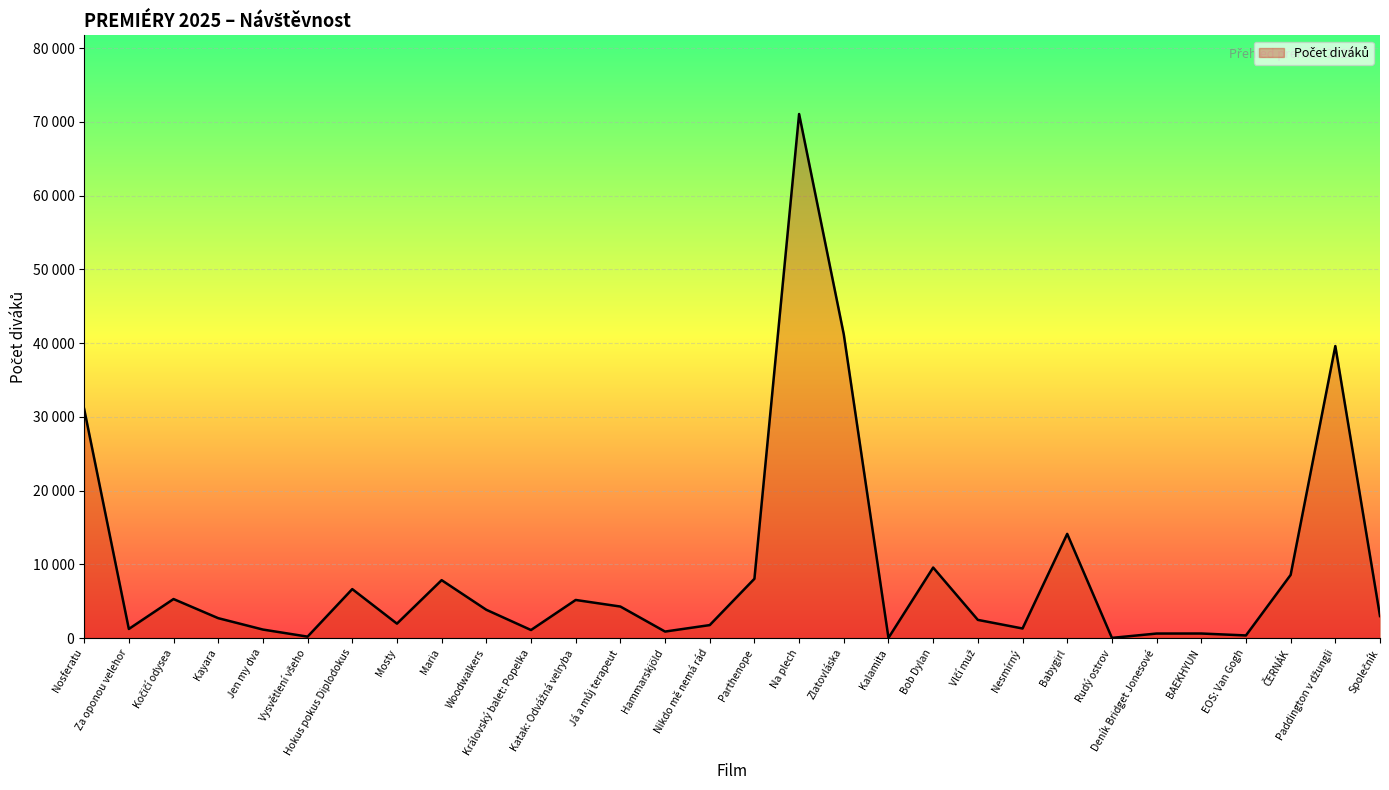

Reading left to right, transcribe all the data shown in this chart.

Nosferatu=31068	Za oponou velehor=1231	Kočičí odysea=5287	Kayara=2695	Jen my dva=1151	Vysvětlení všeho=189	Hokus pokus Diplodokus=6636	Mosty=1953	Maria=7850	Woodwalkers=3832	Královský balet: Popelka=1088	Katak: Odvážná velryba=5164	Já a můj terapeut=4272	Hammarskjöld=878	Nikdo mě nemá rád=1756	Parthenope=8039	Na plech=71074	Zlatovláska=41180	Kalamita=22	Bob Dylan=9560	Vlčí muž=2462	Nesmírný=1295	Babygirl=14127	Rudý ostrov=21	Deník Bridget Jonesové=609	BAEKHYUN=613	EOS: Van Gogh=352	ČERNÁK=8562	Paddington v džungli=39602	Společník=2982